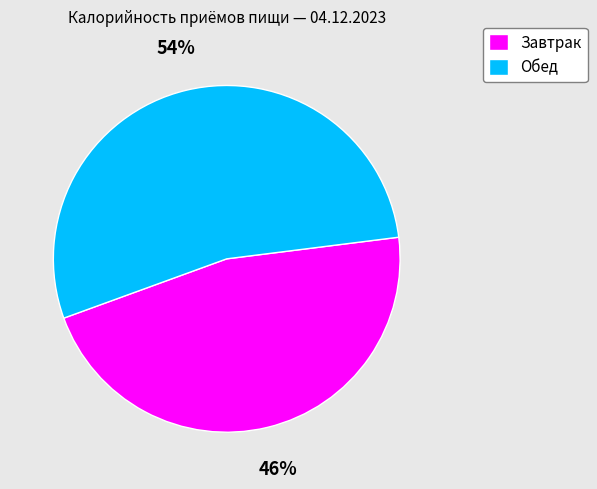

How many slices are in this pie chart?

2